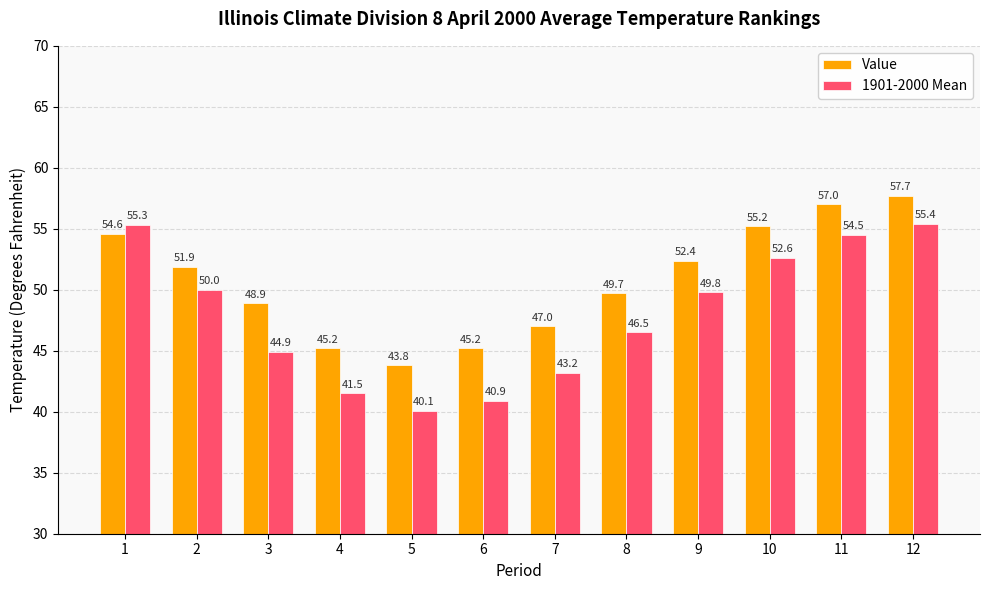

What is the value of the Value bar at the 4th from the left?

45.2